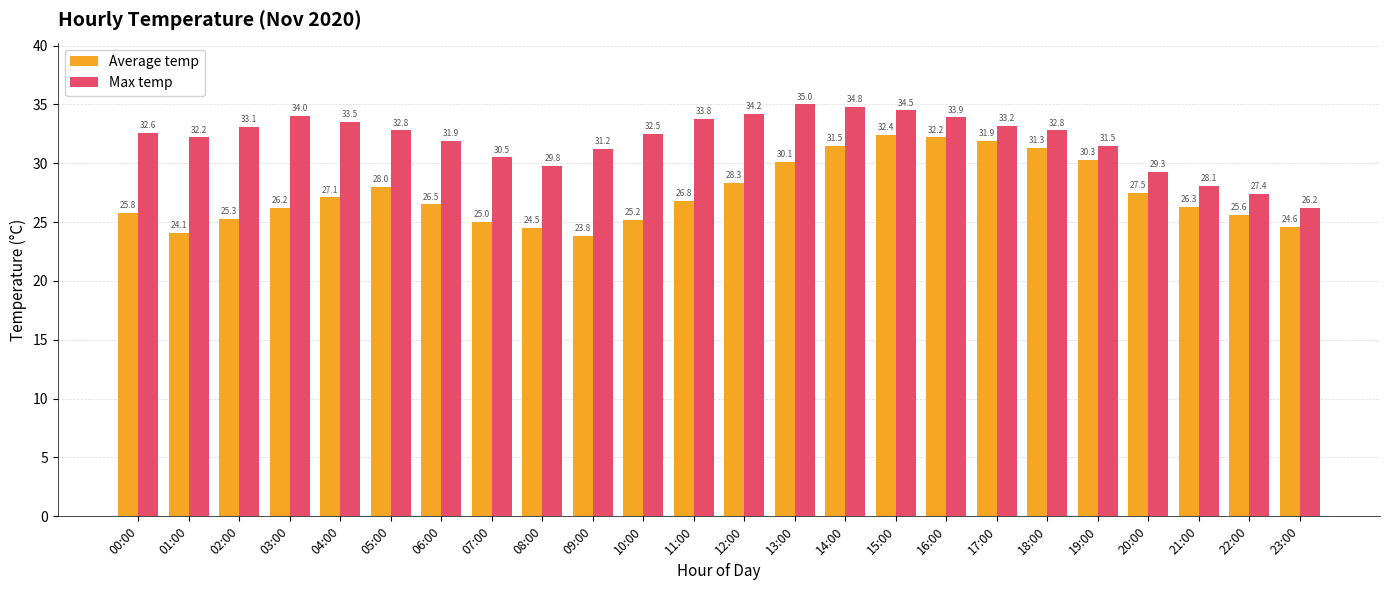

Does the chart contain any negative values?

No